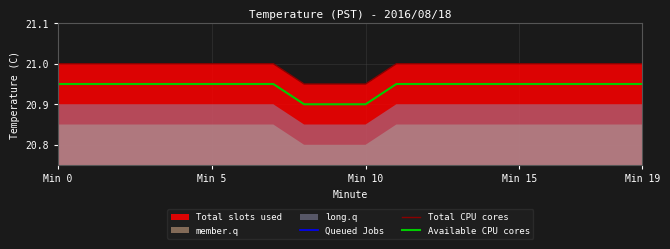

At which category is the sum across all series the highest?

Min 0